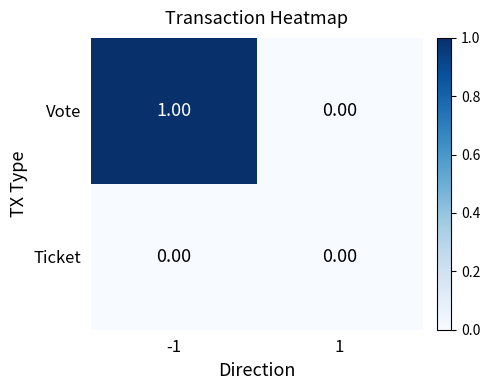

Between -1 and 1, which series saw the biggest shift?

Vote